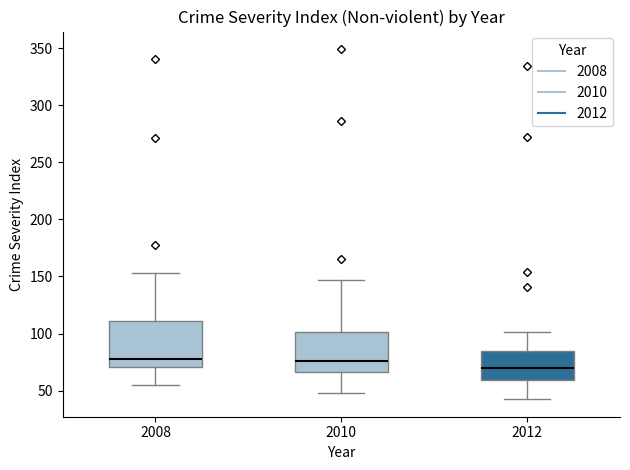

Reading left to right, transcribe this box plot: for each box, give where its median line is, the range the box spans, and where its two whiskers end, as read against the y-axis. The values are not printed on the chart, so give them approximately, as read against the axis.

2008: median 80, box 70 to 110, whiskers 55 to 155
2010: median 75, box 65 to 100, whiskers 50 to 145
2012: median 70, box 60 to 85, whiskers 40 to 100